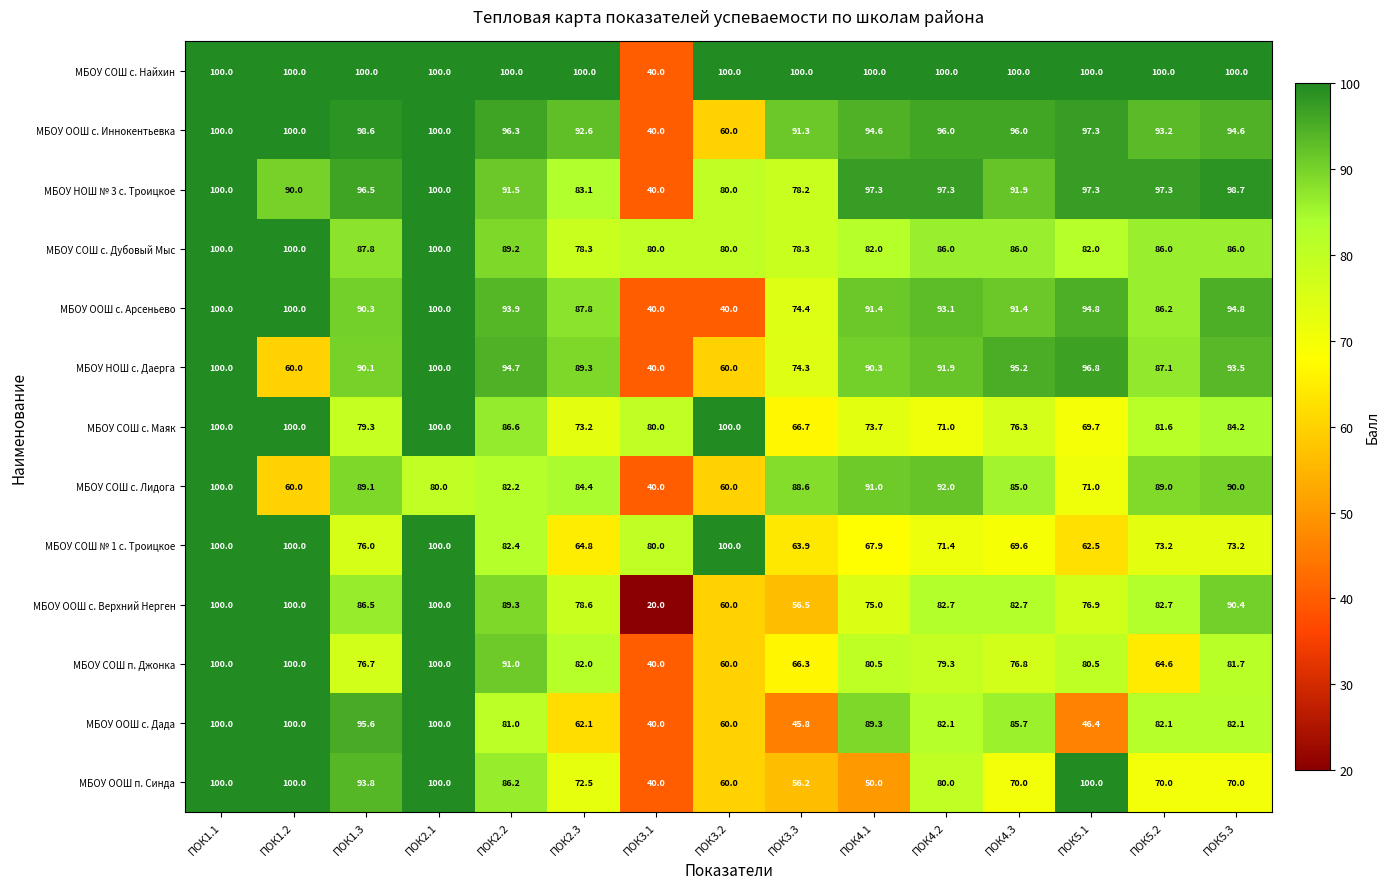

What is the difference between the maximum and minimum values in the МБОУ СОШ № 1 с. Троицкое series?

37.5